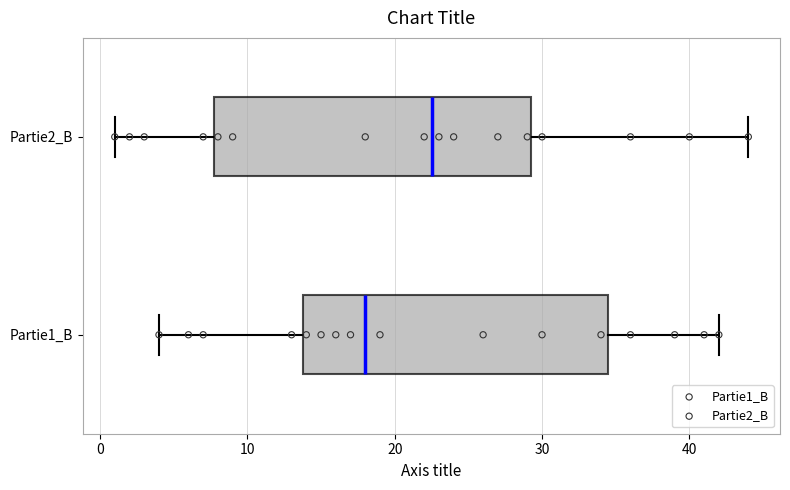

Reading bottom to top, read every box against the x-axis: the position of its median line, the range the box covers, and the ends of its whiskers. The values are not printed on the chart, so give them approximately, as read against the axis.

Partie1_B: median 18, box 14 to 35, whiskers 4 to 42
Partie2_B: median 23, box 8 to 29, whiskers 1 to 44